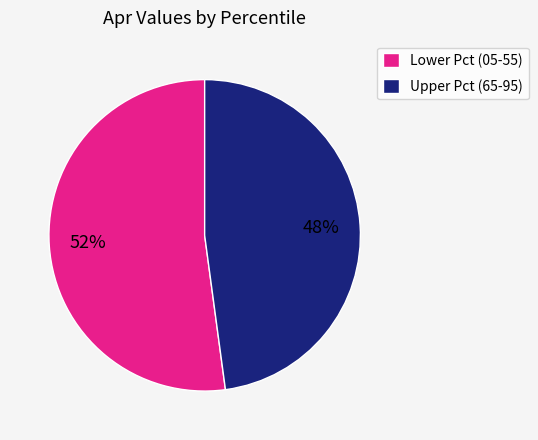

To the nearest percent, what portion does Upper Pct (65-95) represent?

48%